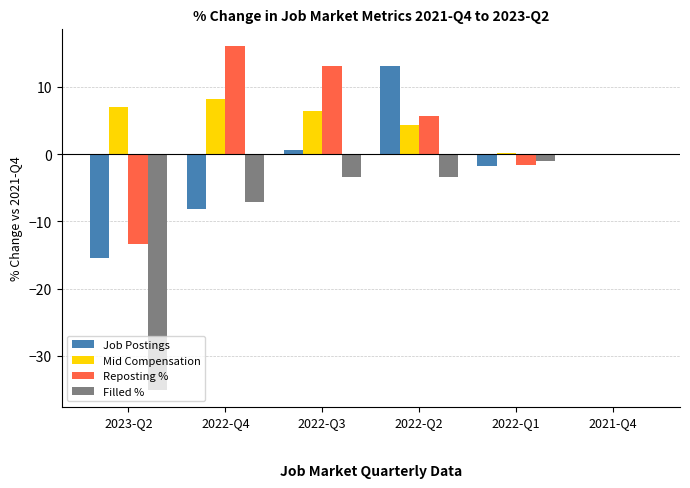

What is the highest value of the Job Postings series?

13.1